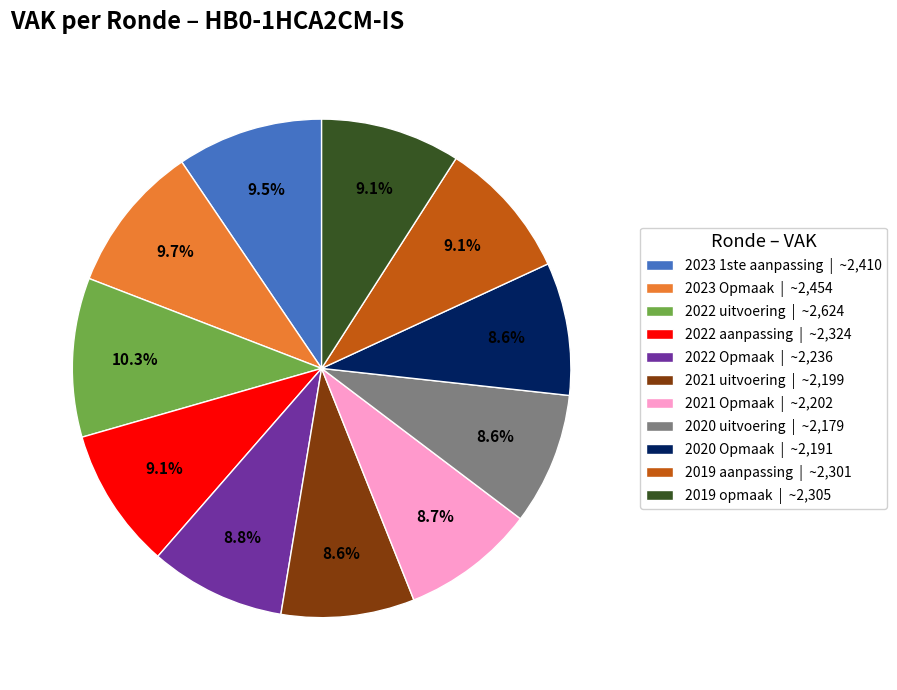

Is there a majority slice in this chart?

No